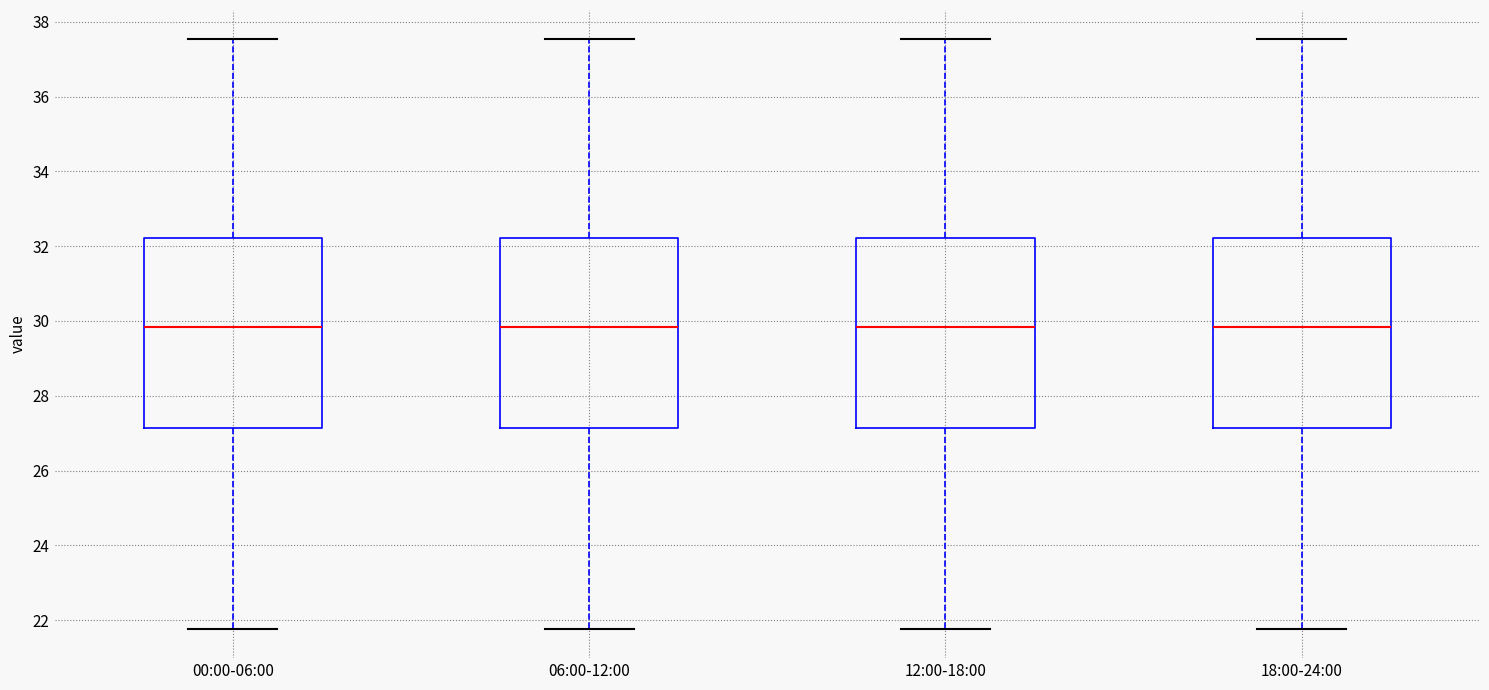

Reading left to right, read every box against the y-axis: the position of its median line, the range the box covers, and the ends of its whiskers. The values are not printed on the chart, so give them approximately, as read against the axis.

00:00-06:00: median 29.8, box 27.2 to 32.2, whiskers 21.8 to 37.6
06:00-12:00: median 29.8, box 27.2 to 32.2, whiskers 21.8 to 37.6
12:00-18:00: median 29.8, box 27.2 to 32.2, whiskers 21.8 to 37.6
18:00-24:00: median 29.8, box 27.2 to 32.2, whiskers 21.8 to 37.6